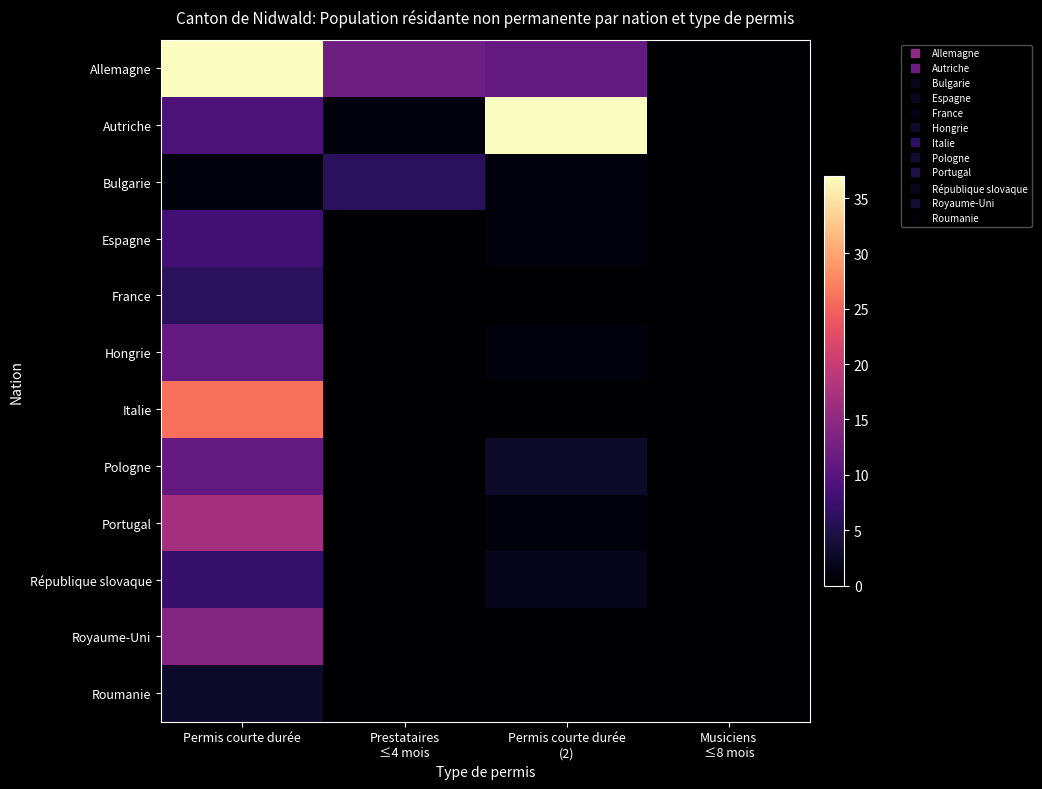

Which label corresponds to the smallest value in the chart?

Musiciens
≤8 mois